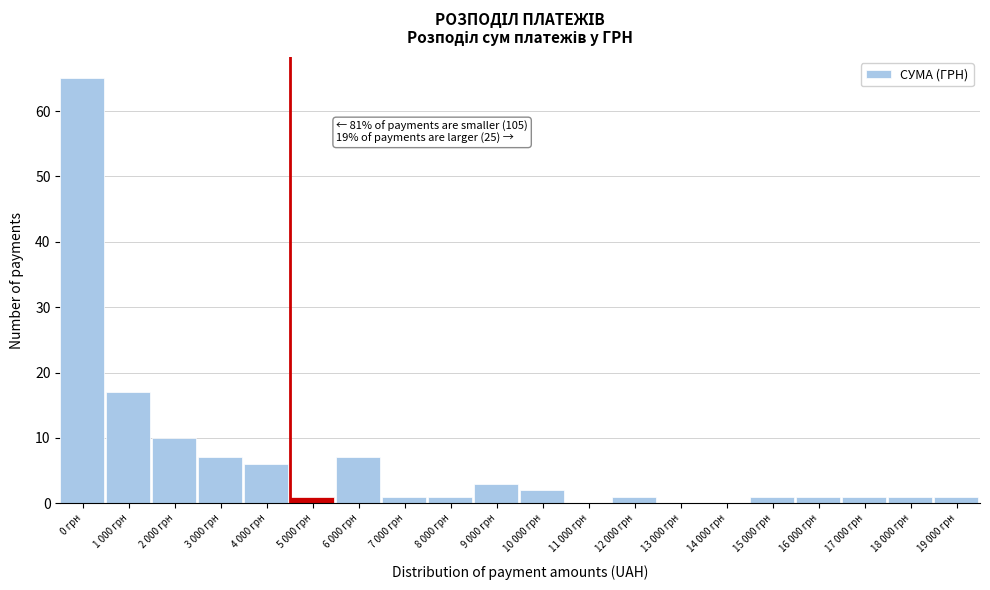

Reading right to left, list all the values displayed in this chart.

19 000 грн=1	18 000 грн=1	17 000 грн=1	16 000 грн=1	15 000 грн=1	14 000 грн=0	13 000 грн=0	12 000 грн=1	11 000 грн=0	10 000 грн=2	9 000 грн=3	8 000 грн=1	7 000 грн=1	6 000 грн=7	5 000 грн=1	4 000 грн=6	3 000 грн=7	2 000 грн=10	1 000 грн=17	0 грн=65